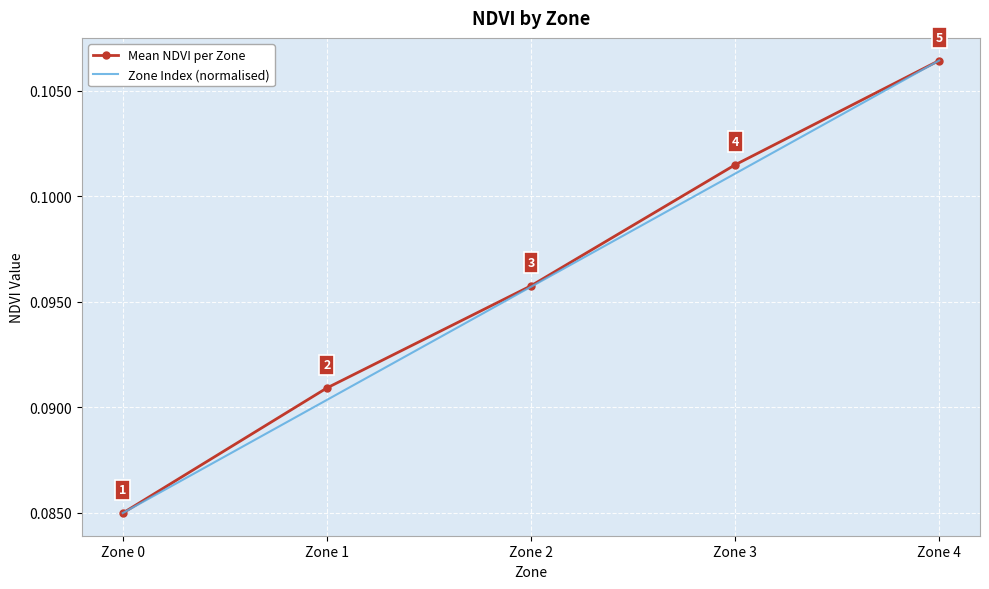

What is the sum of all Zone Index (normalised) values?

0.5